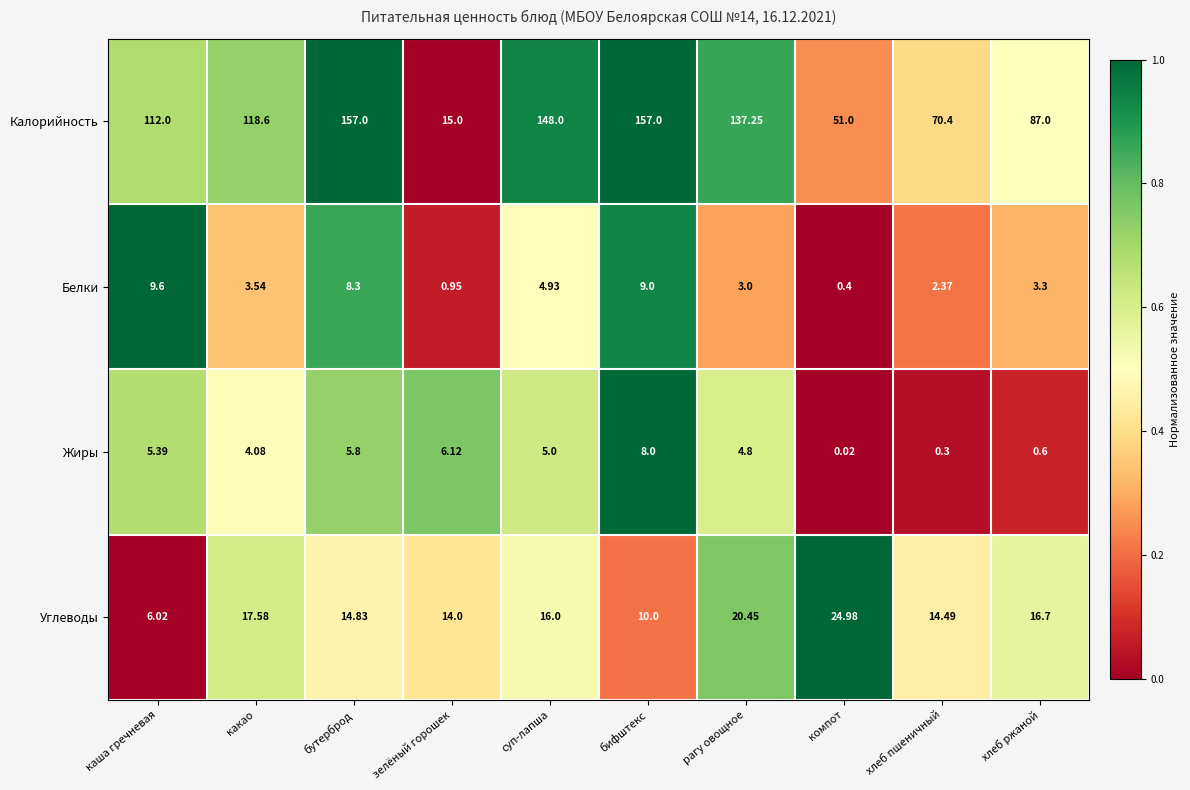

Is the value of Белки at хлеб пшеничный greater than the value of Жиры at хлеб пшеничный?

Yes